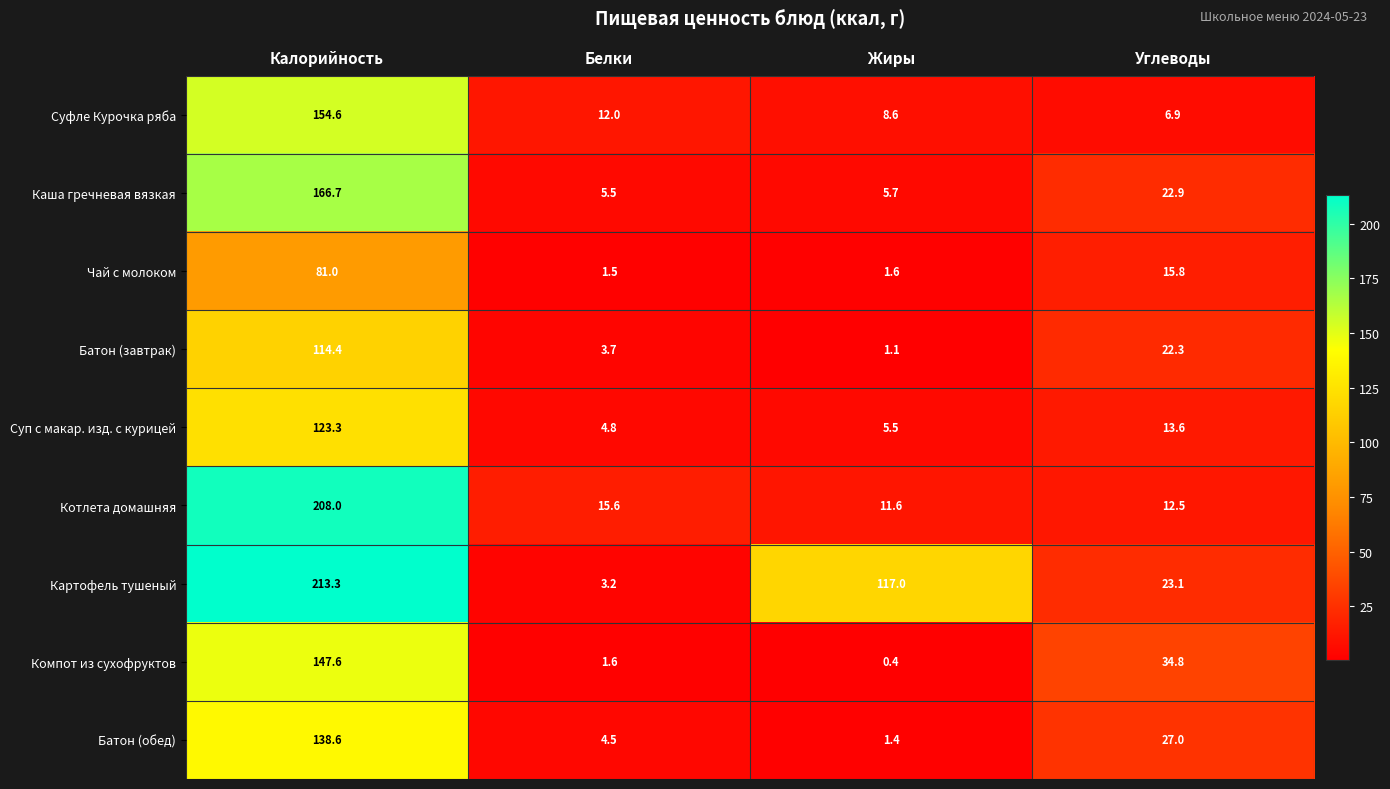

Which series has the widest spread of values?

Картофель тушеный